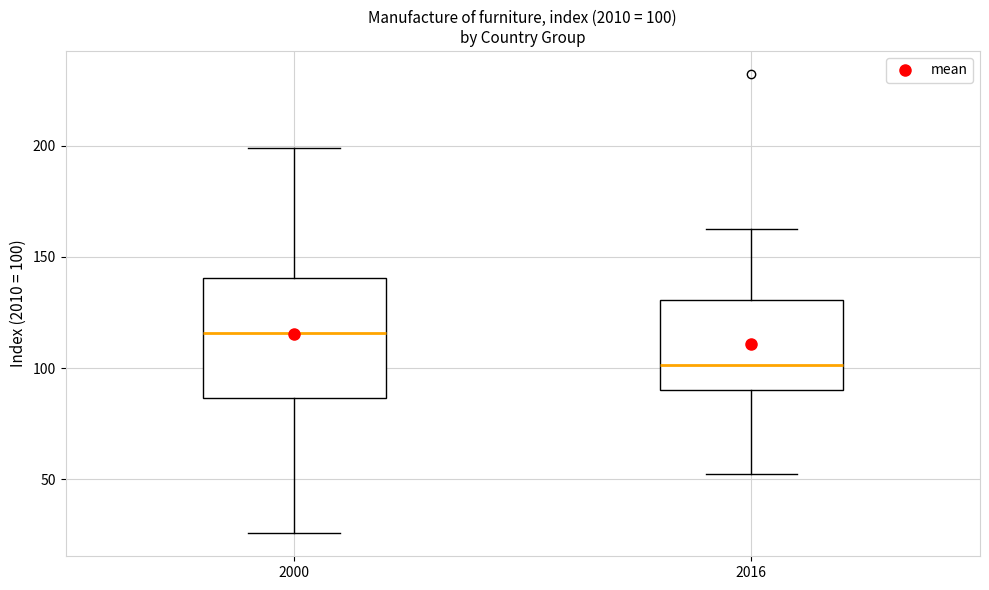

Which box's median line is the highest?

2000